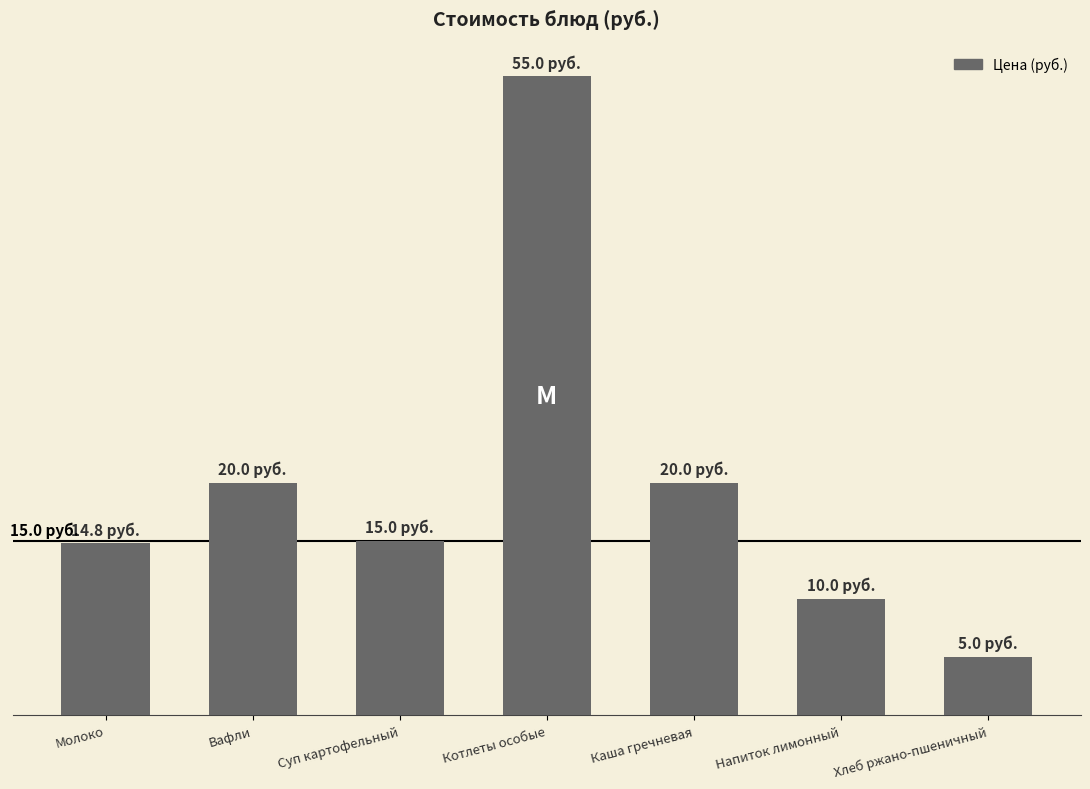

What is the ratio of the value at Напиток лимонный to the value at Суп картофельный?

0.7